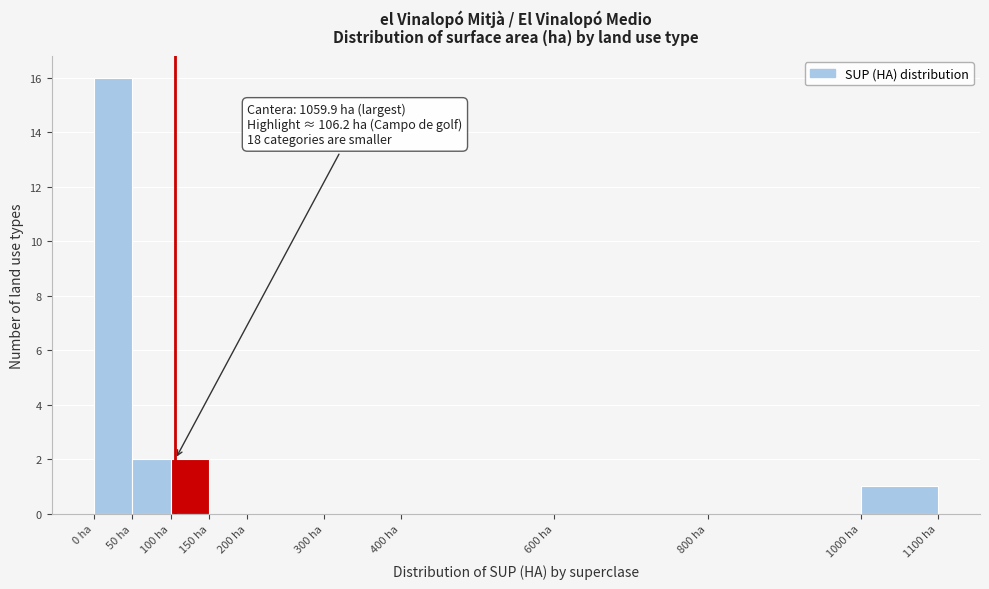

Over which range of the x-axis is the bar tallest?

0 to 50